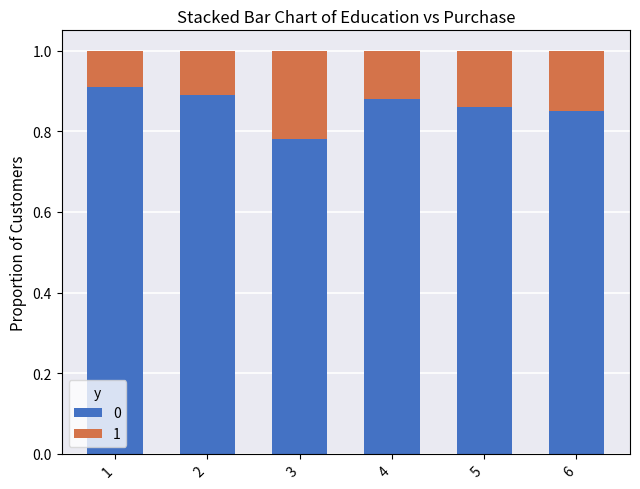

The 0 series shows 0.9 at 2. True or false?

True